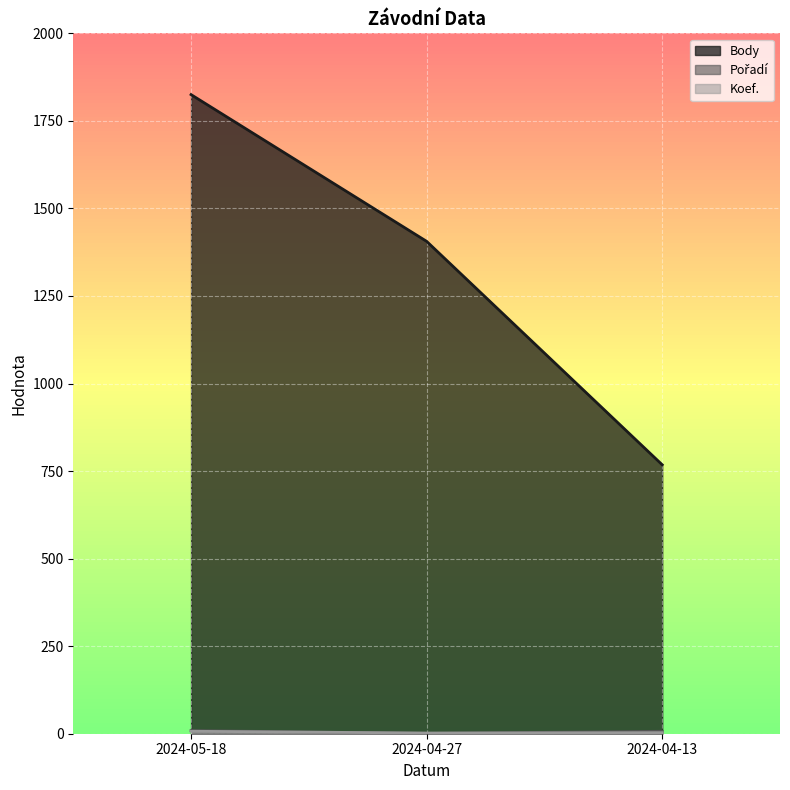

Reading left to right, what are all the values shown in this chart?

Body: 2024-05-18=1825	2024-04-27=1406	2024-04-13=768
Pořadí: 2024-05-18=9	2024-04-27=1	2024-04-13=7
Koef.: 2024-05-18=7	2024-04-27=2	2024-04-13=3